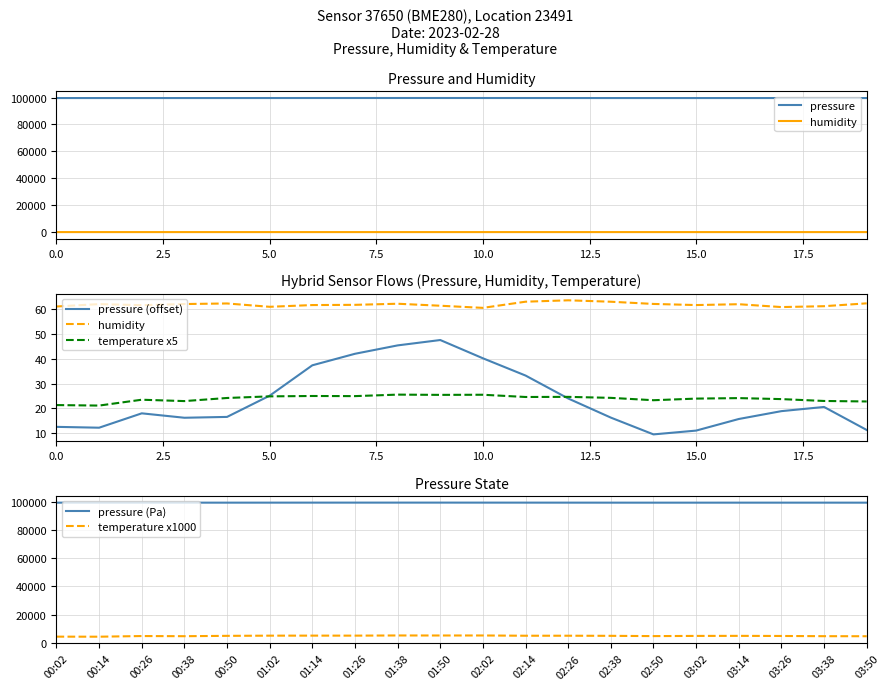

At how many categories does at least one series exceed 76890?

20